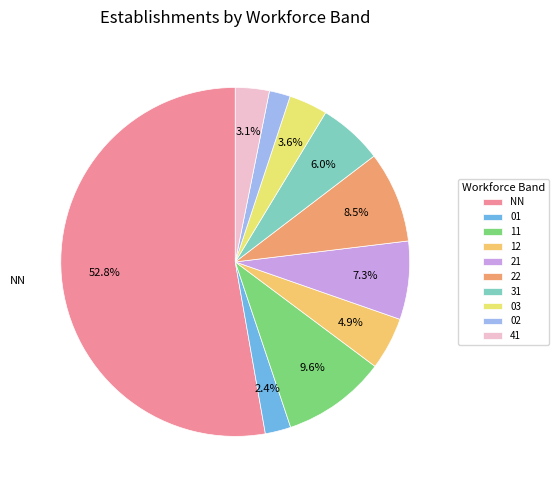

Is 31 the majority of the pie?

No